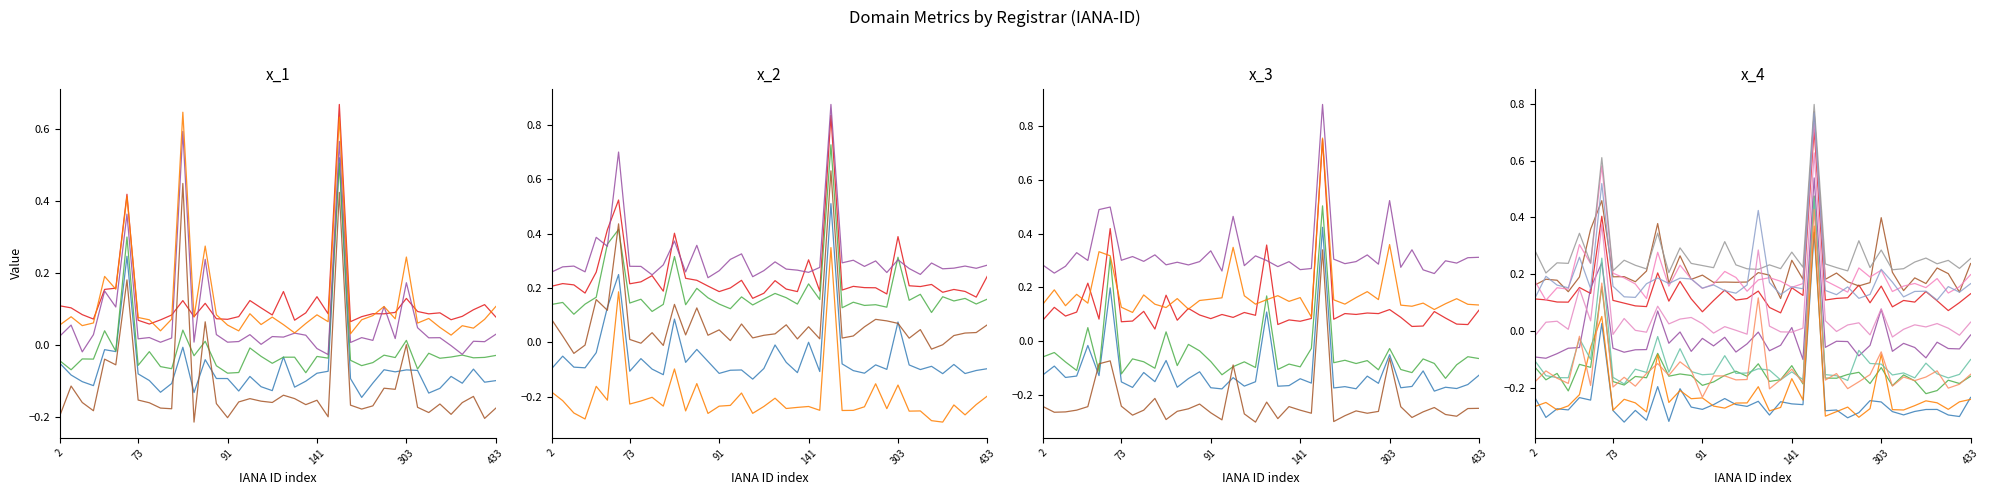

At which category is the sum across all series the highest?

146